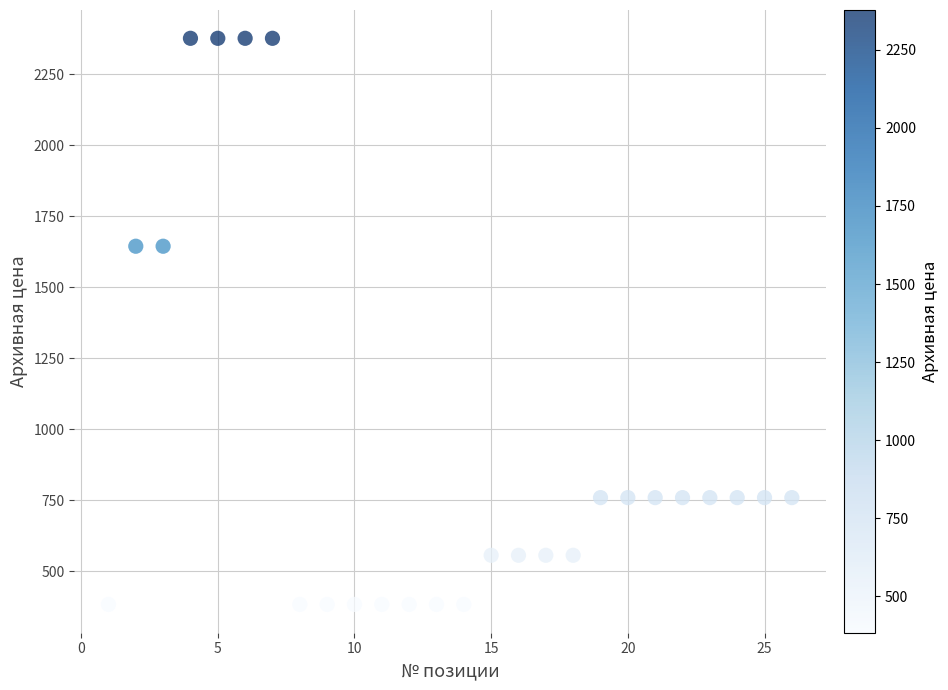

What is the range of X values (max minus min)?

25